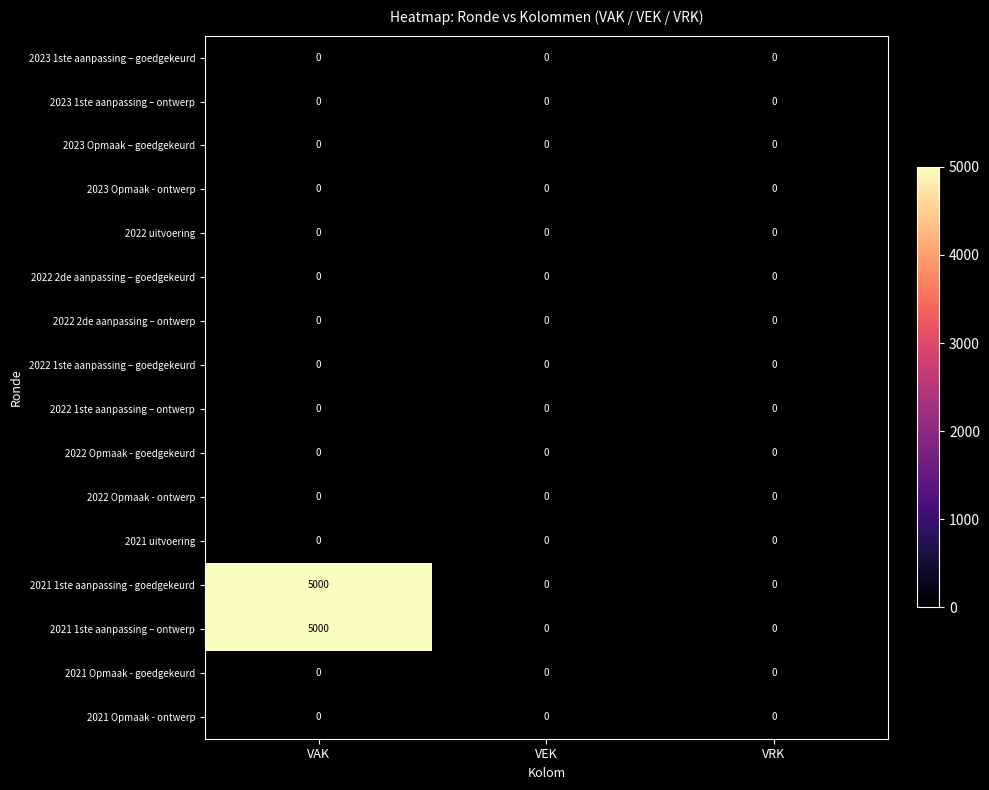

What is the maximum value shown in the chart?

5000